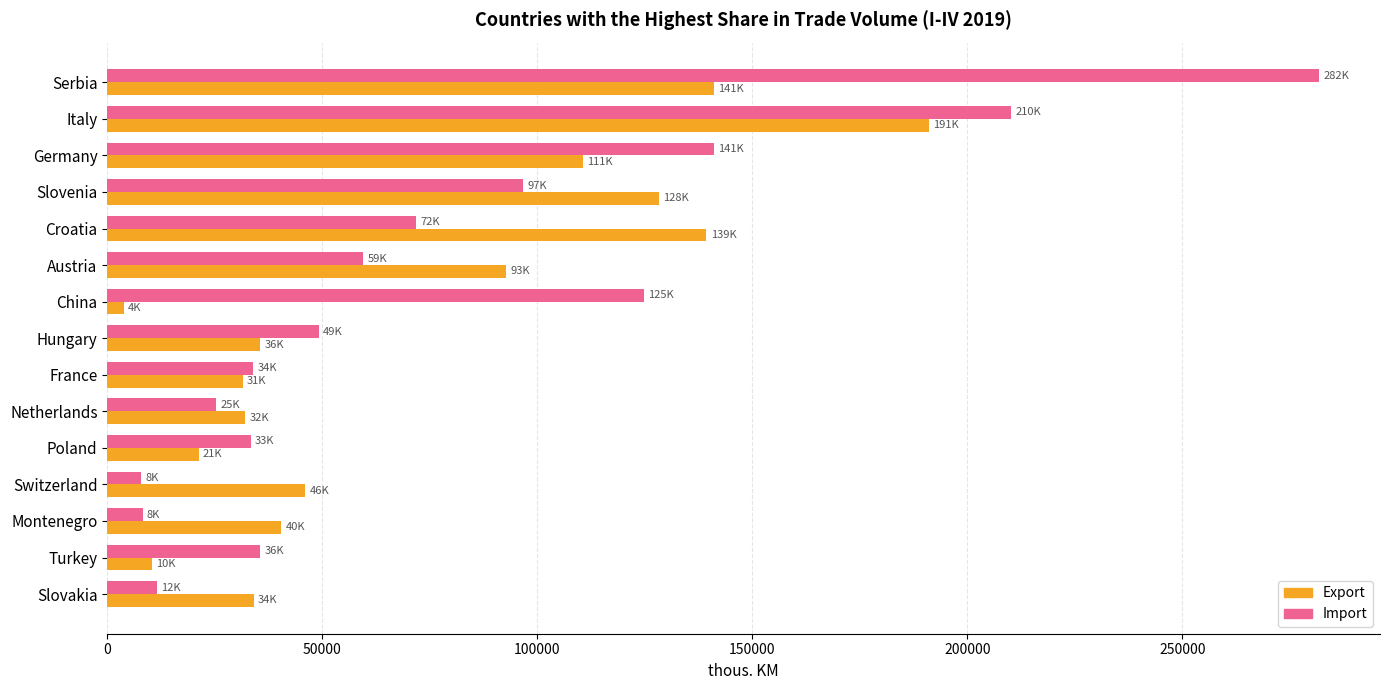

At which category is the sum across all series the highest?

Serbia